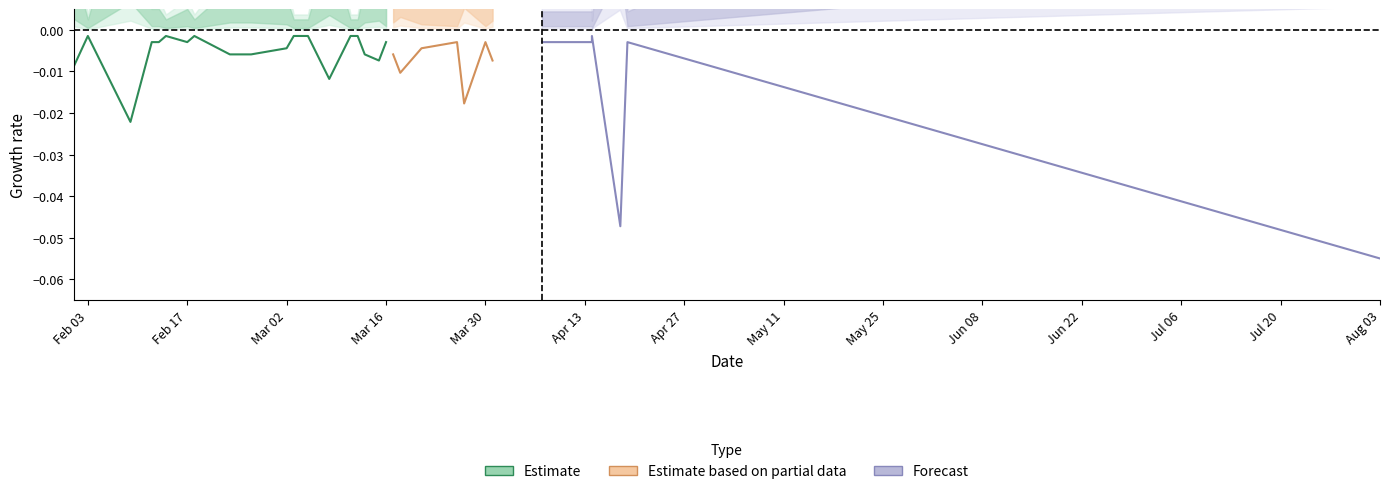

How many points are lower than both their immediate neighbors (excluding endpoints)?

4